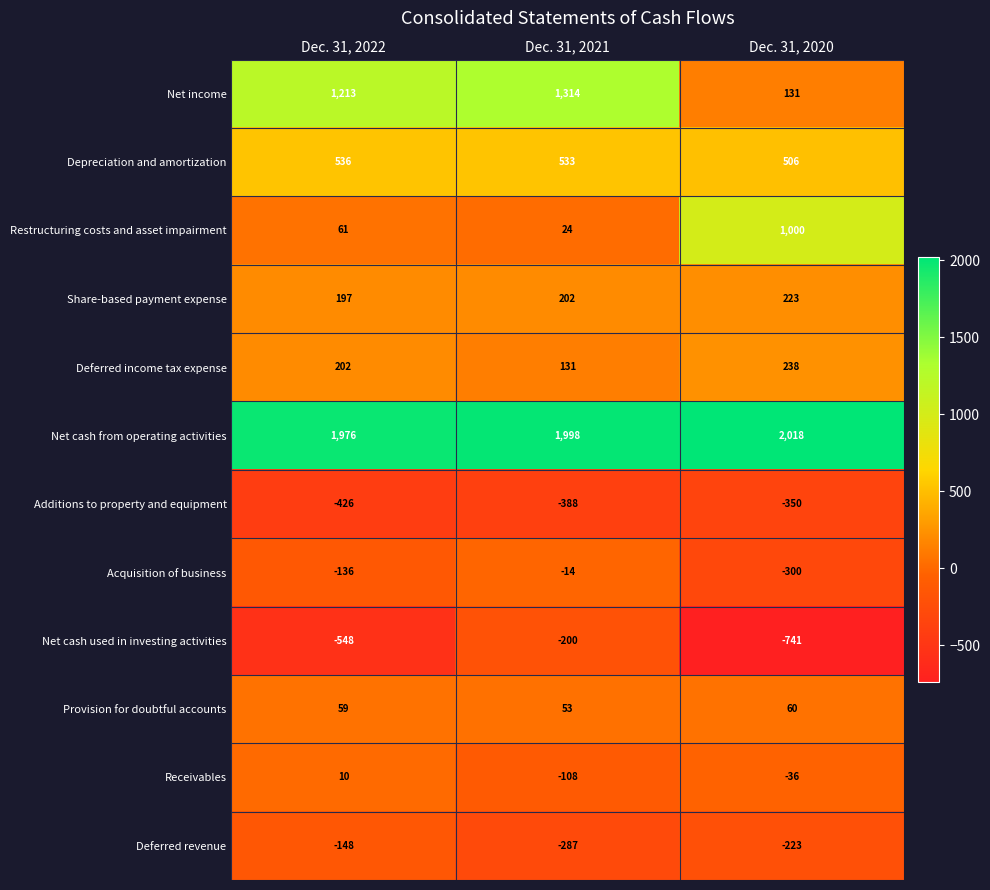

Which series has the largest range (max minus min)?

Net income